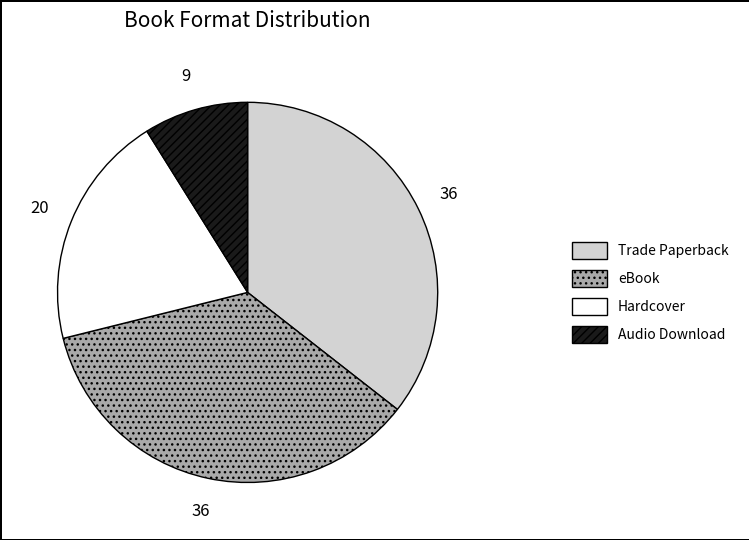

True or false: eBook accounts for 36% of the total.

True